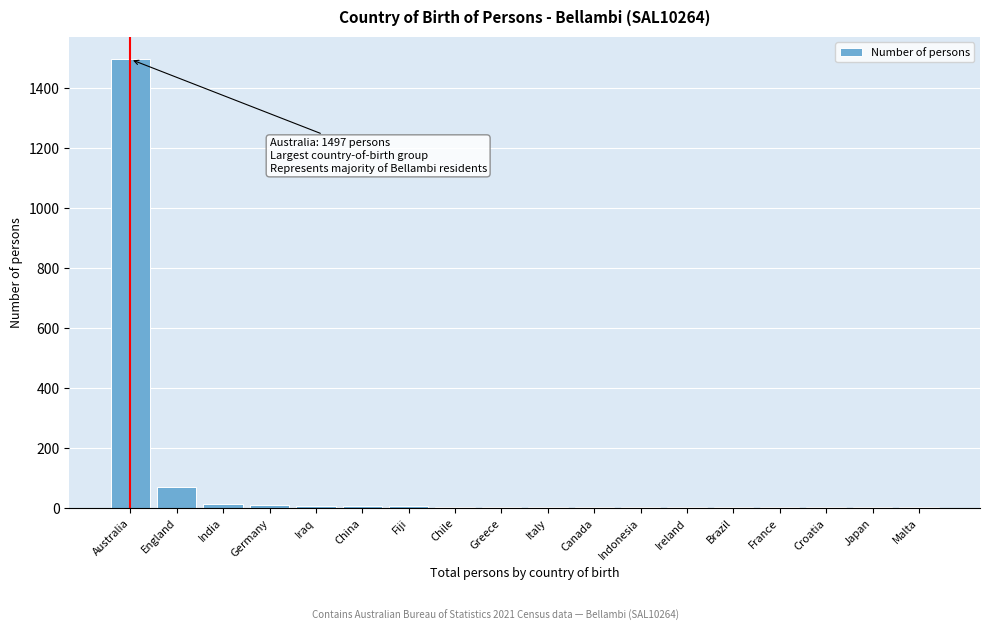

Is it true that the value at Australia is 814?

False